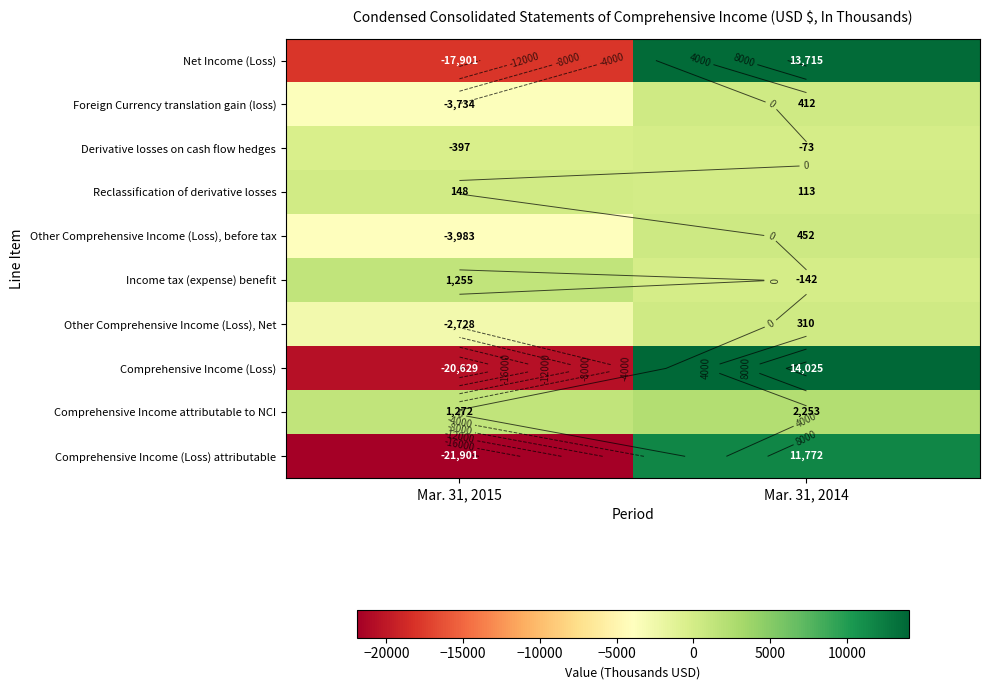

How many categories are shown in the chart?

2